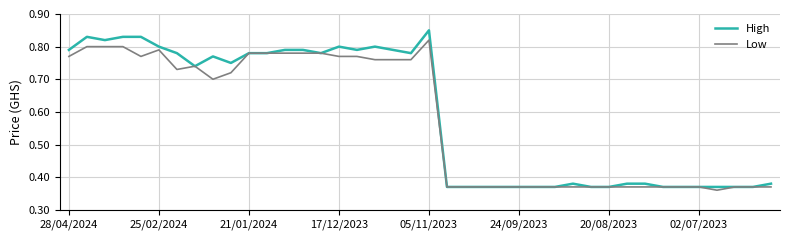

Rank the series by their maximum value, from highest to lowest.

High, Low